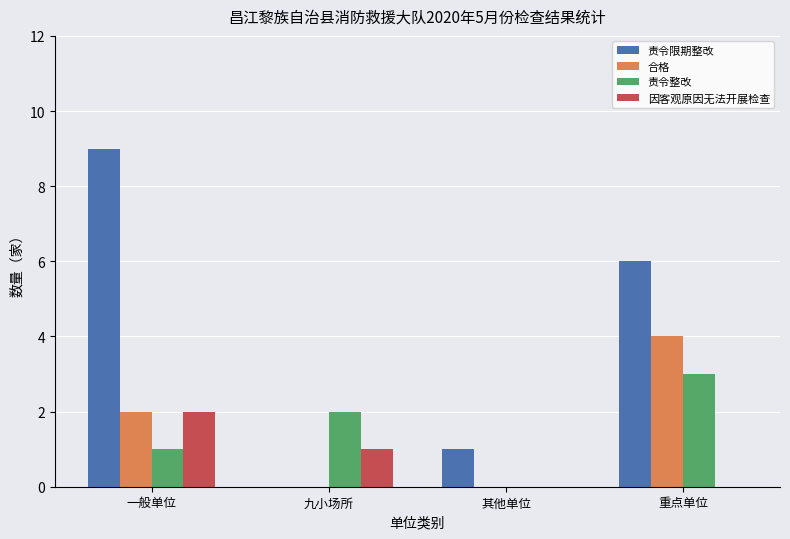

What is the spread (max minus min) of values at 九小场所?

2